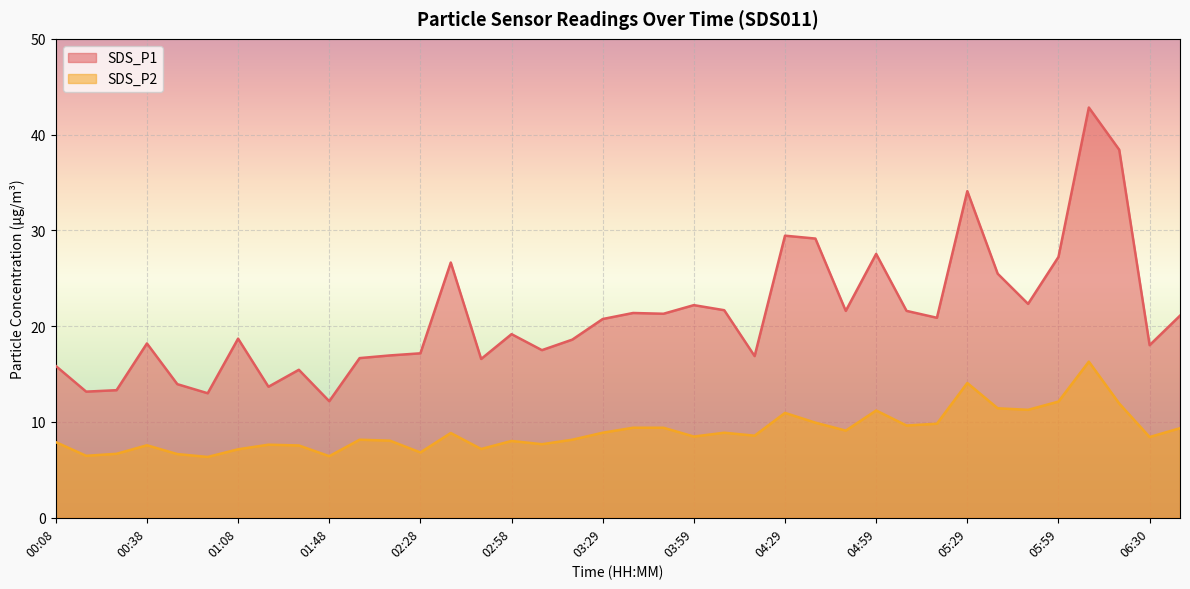

True or false: SDS_P1 and SDS_P2 cross at least once.

False